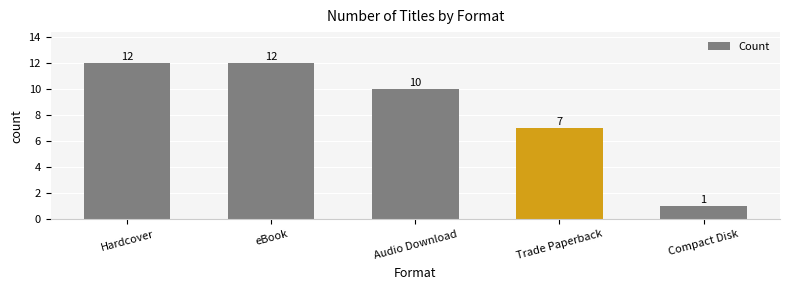

What is the change in value from Audio Download to Compact Disk?

-9